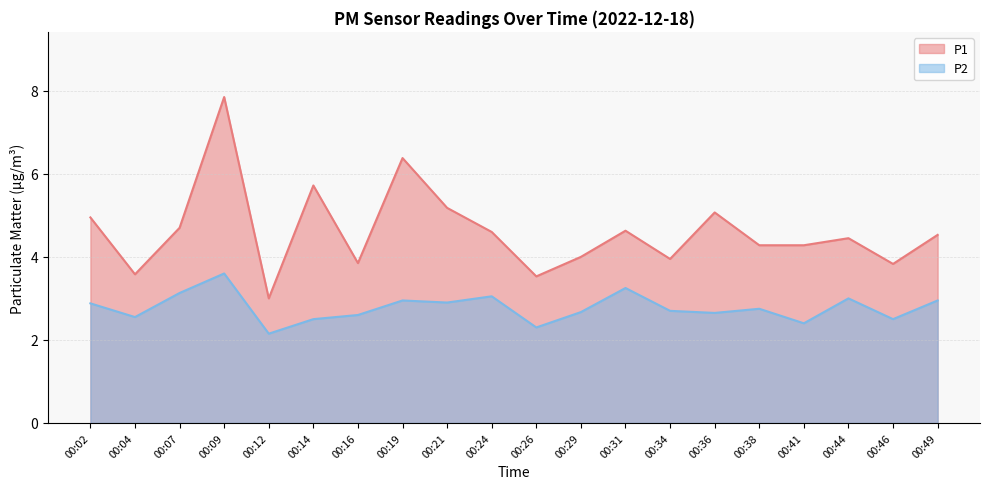

List the labels in order of P1 value, largest first.

00:09, 00:19, 00:14, 00:21, 00:36, 00:02, 00:07, 00:31, 00:24, 00:49, 00:44, 00:38, 00:41, 00:29, 00:34, 00:16, 00:46, 00:04, 00:26, 00:12